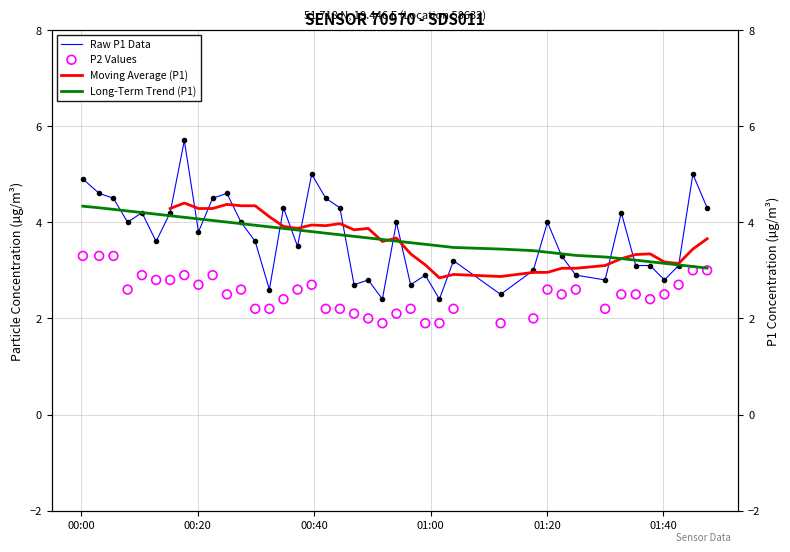

Which series has the widest spread of Y values?

Raw P1 Data